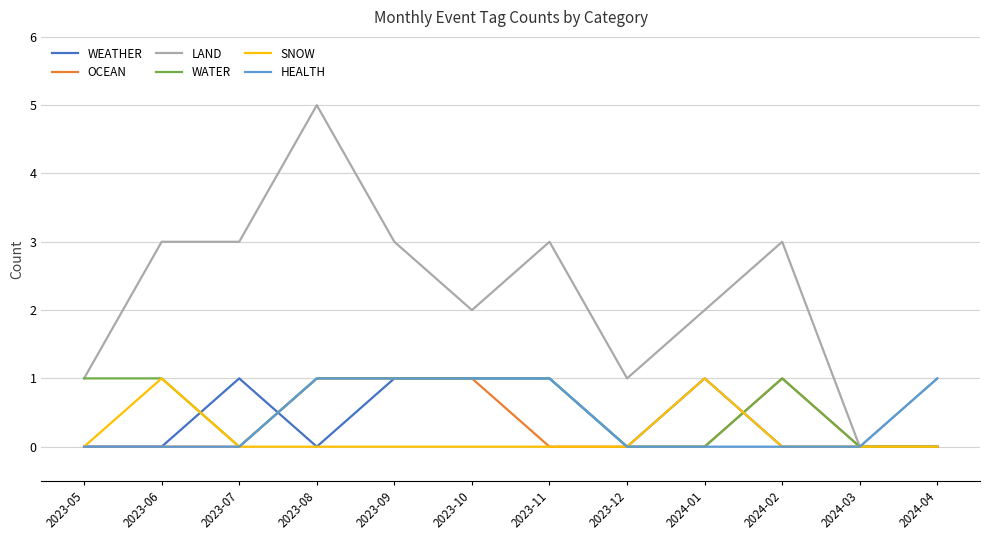

What is the sum of all OCEAN values?

4